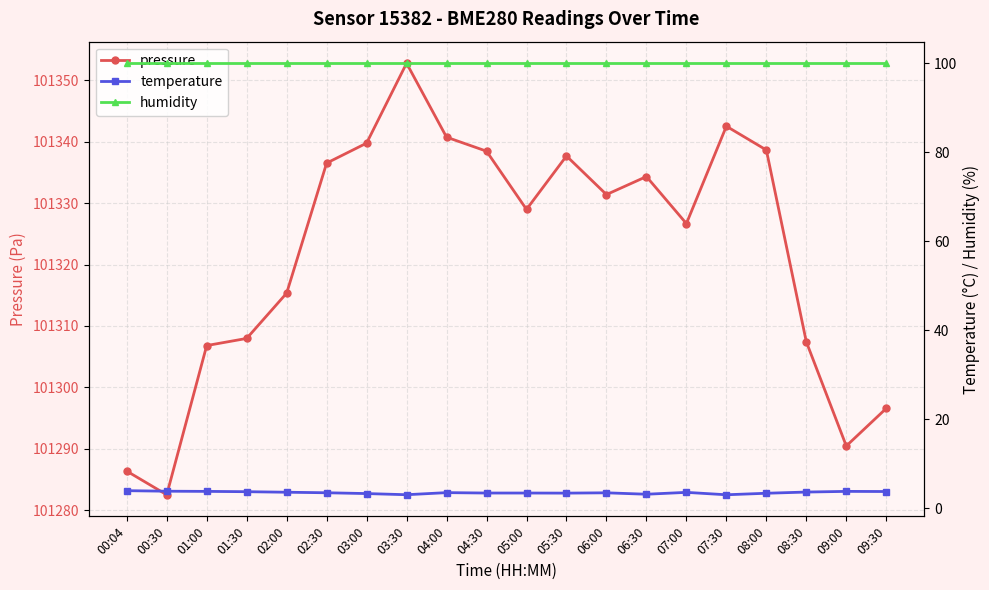

What is the value of the humidity point at the 11th from the left?

100.0